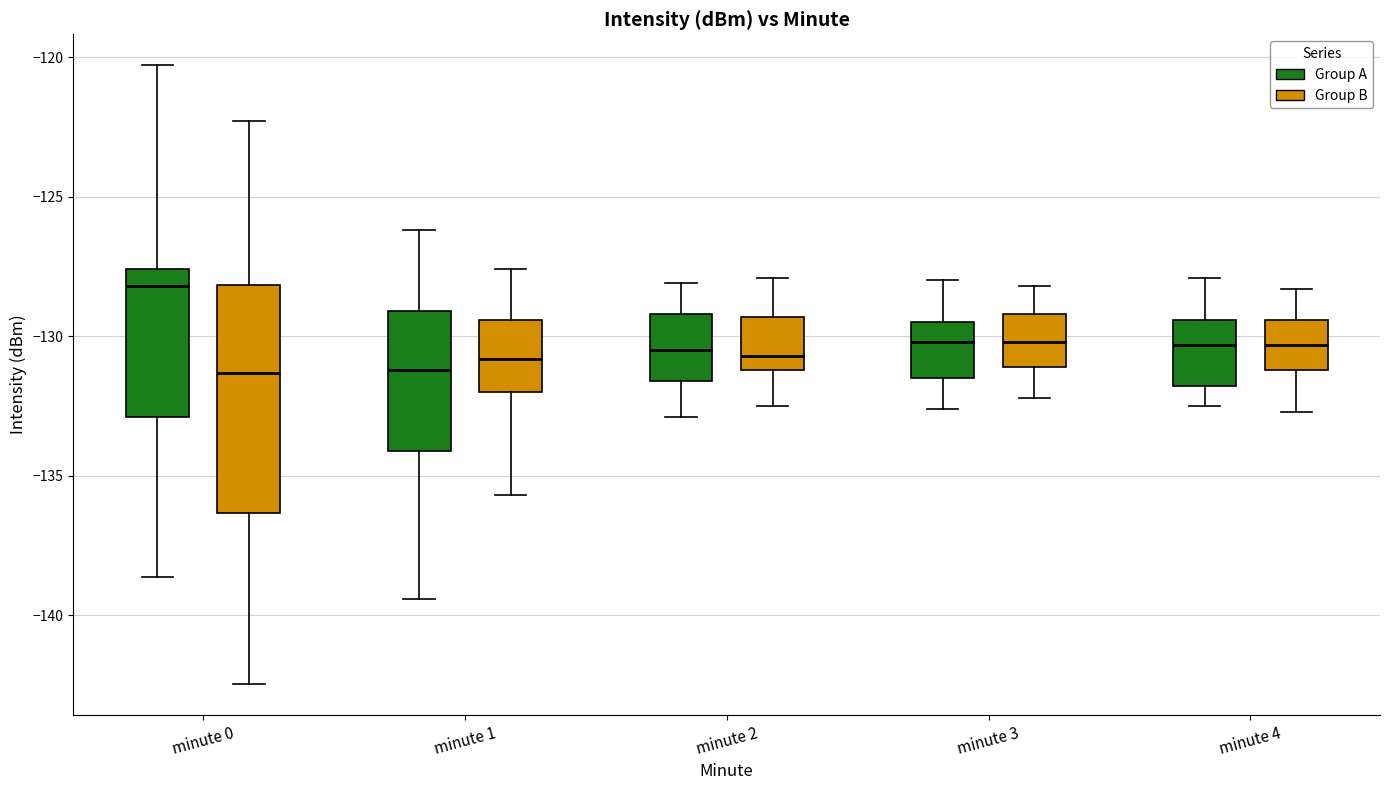

Reading left to right, read every box against the y-axis: the position of its median line, the range the box covers, and the ends of its whiskers. The values are not printed on the chart, so give them approximately, as read against the axis.

minute 0 (Group A): median -128.0, box -133.0 to -127.5, whiskers -138.5 to -120.5
minute 0 (Group B): median -131.5, box -136.5 to -128.0, whiskers -142.5 to -122.5
minute 1 (Group A): median -131.0, box -134.0 to -129.0, whiskers -139.5 to -126.0
minute 1 (Group B): median -131.0, box -132.0 to -129.5, whiskers -135.5 to -127.5
minute 2 (Group A): median -130.5, box -131.5 to -129.0, whiskers -133.0 to -128.0
minute 2 (Group B): median -130.5, box -131.0 to -129.5, whiskers -132.5 to -128.0
minute 3 (Group A): median -130.0, box -131.5 to -129.5, whiskers -132.5 to -128.0
minute 3 (Group B): median -130.0, box -131.0 to -129.0, whiskers -132.0 to -128.0
minute 4 (Group A): median -130.5, box -132.0 to -129.5, whiskers -132.5 to -128.0
minute 4 (Group B): median -130.5, box -131.0 to -129.5, whiskers -132.5 to -128.5